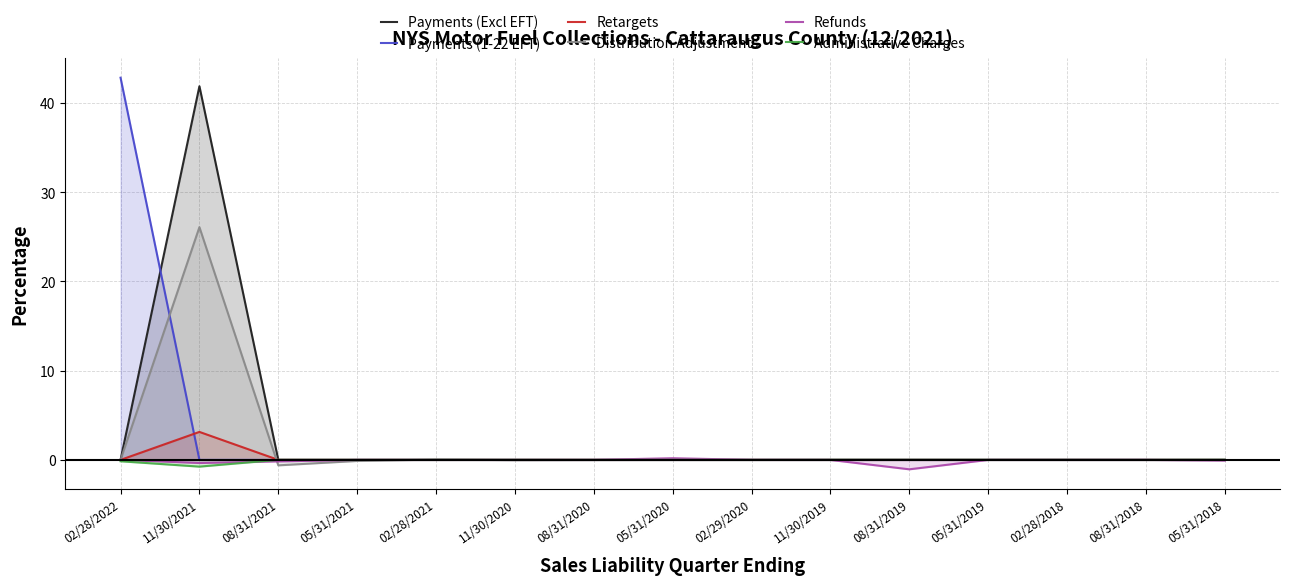

Is it true that Payments (1-22 EFT) equals -27.3 at 11/30/2020?

False